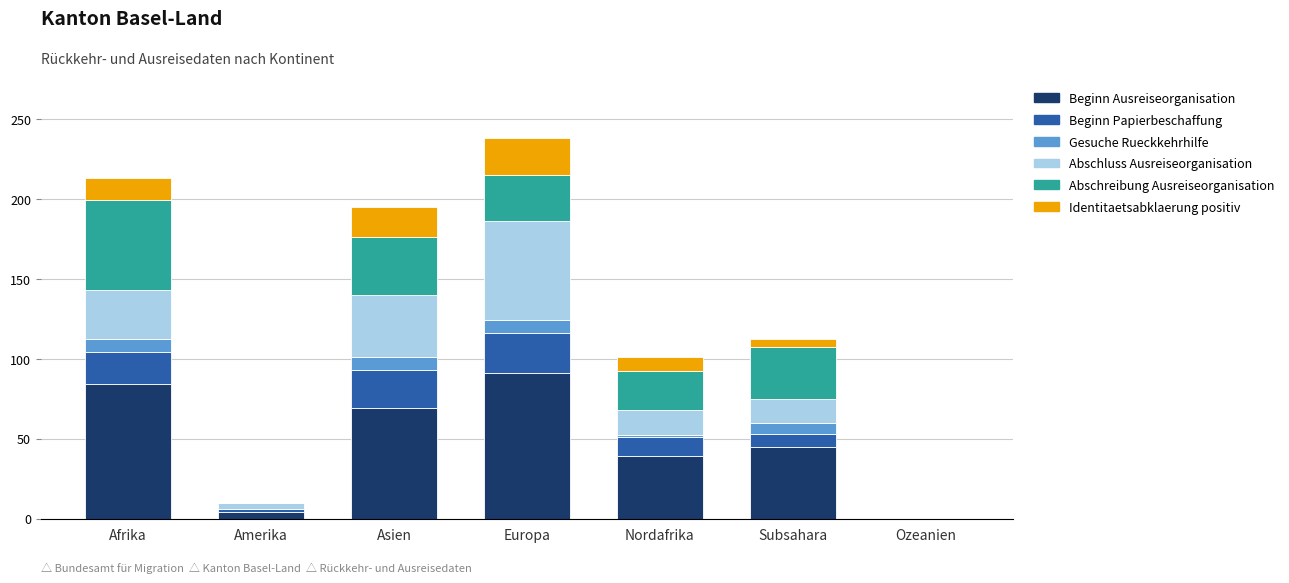

Count the number of categories in the chart.

7